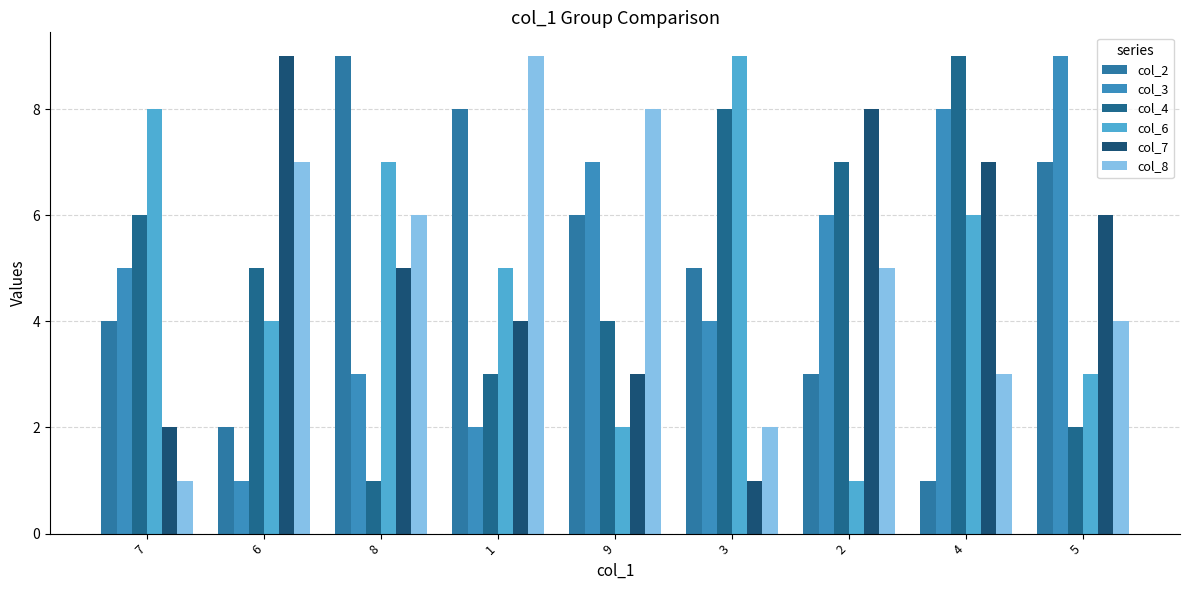

Count the number of data series in this chart.

6